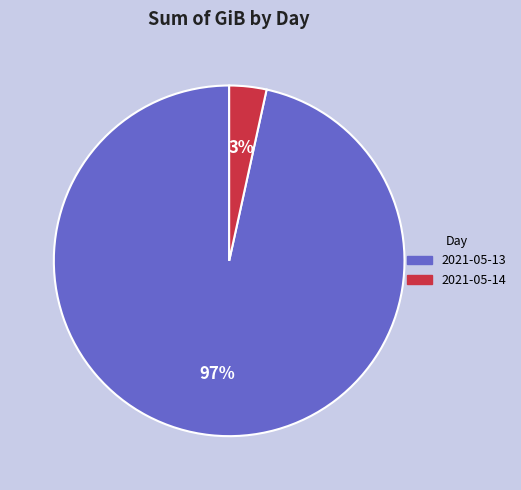

What is the largest slice in the pie chart?

2021-05-13